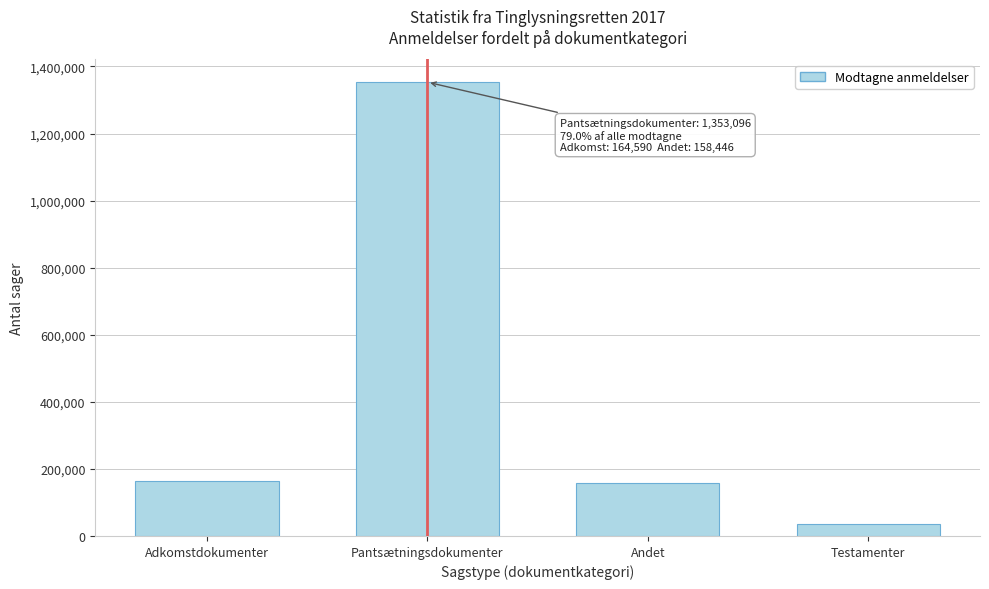

Reading left to right, list all the values displayed in this chart.

164590	1353096	158446	37101